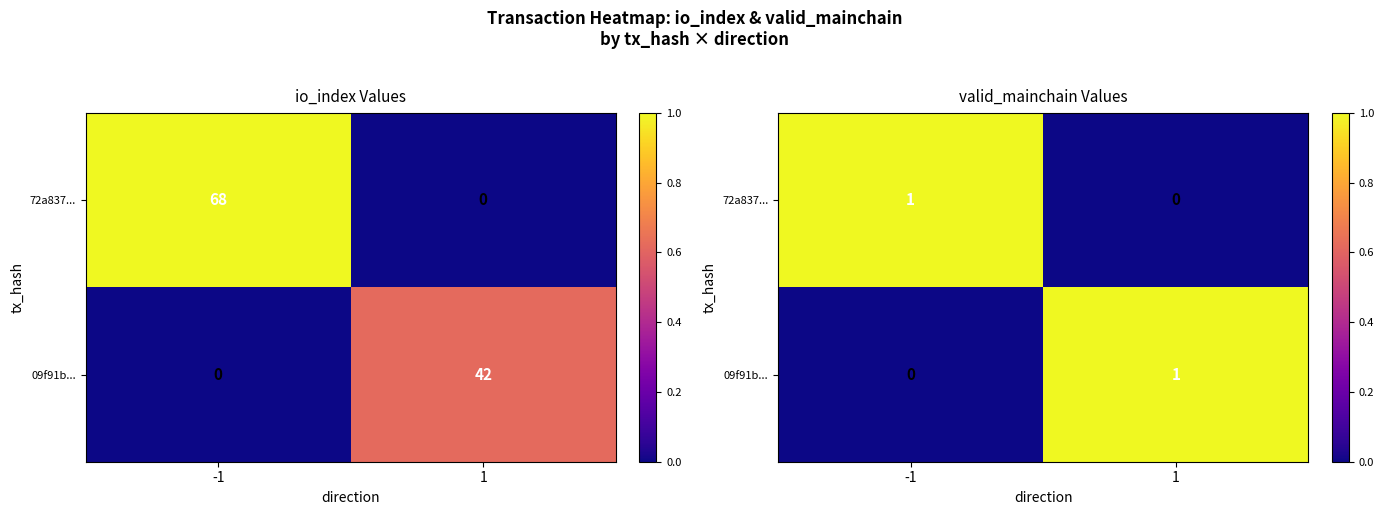

How many values in the 72a837... series are below 1?

1